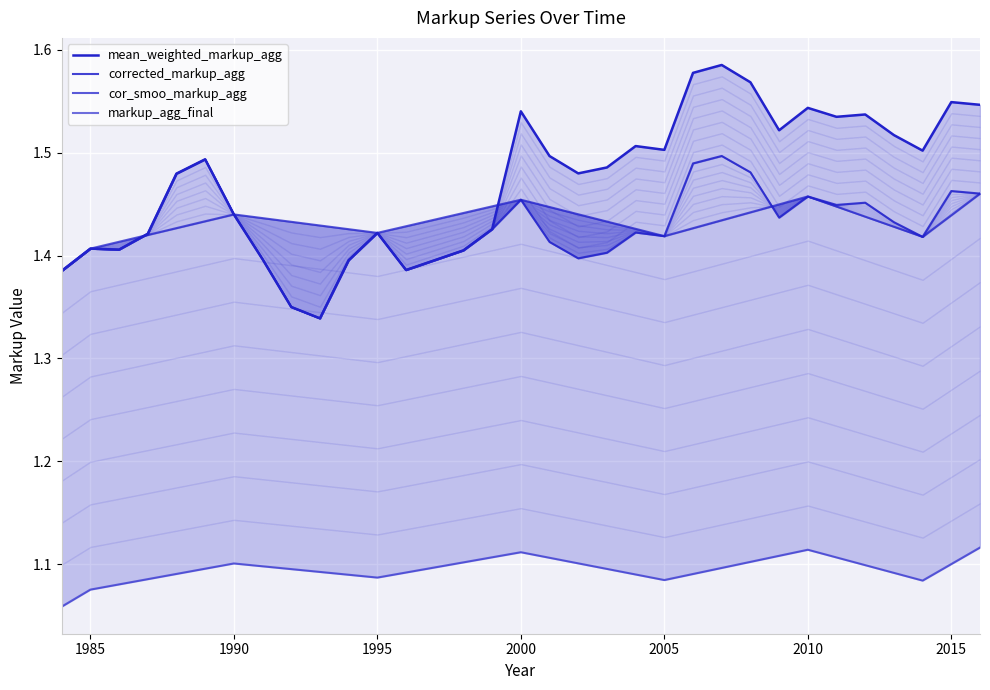

Does the chart display data point markers on the line(s)?

No